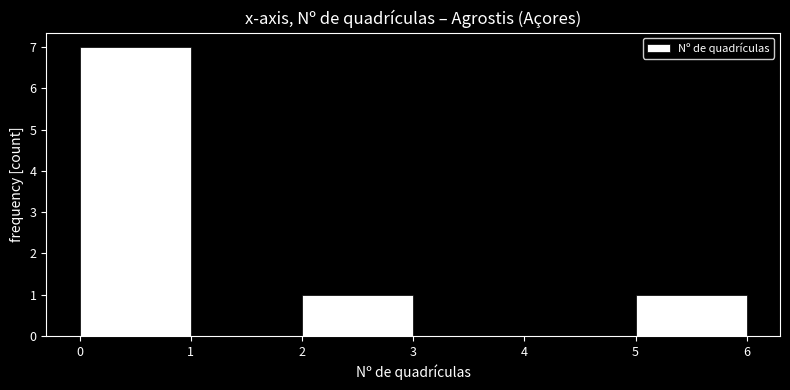

Reading left to right, transcribe this chart: for each bar, give the range it covers on the x-axis and its height. The values are not printed on the chart, so give them approximately, as read against the axis.

0 to 1: 7
1 to 2: 0
2 to 3: 1
3 to 4: 0
4 to 5: 0
5 to 6: 1